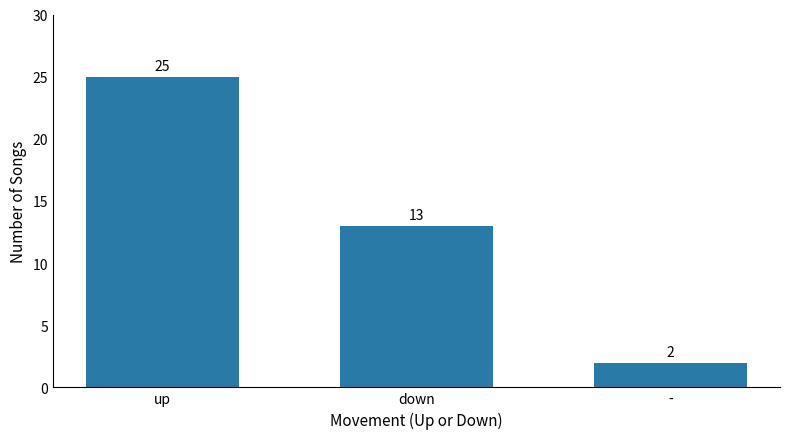

At which label does the data first exceed 13?

up